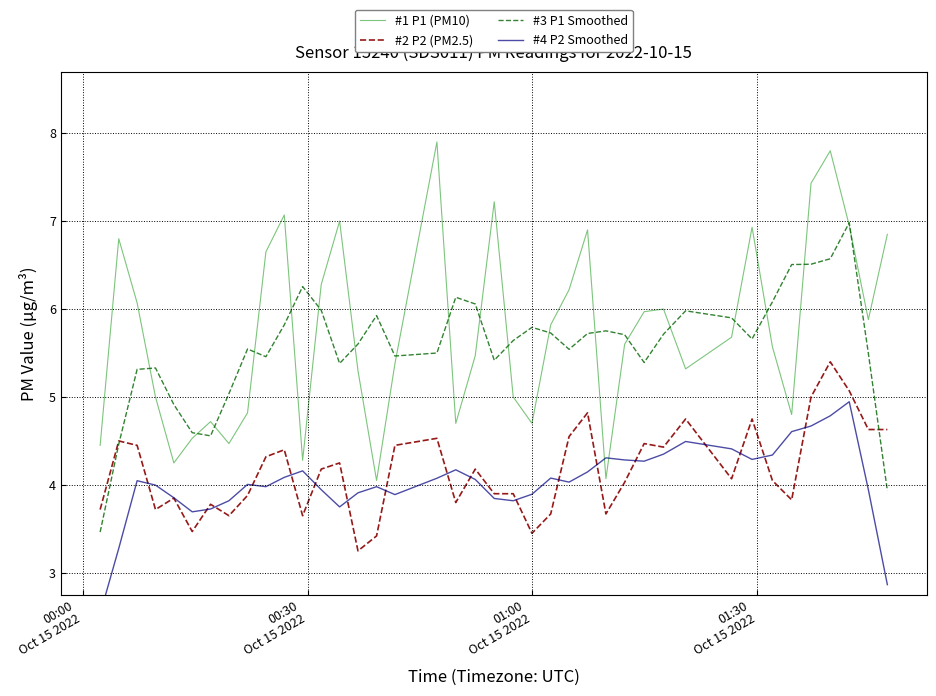

True or false: #1 P1 (PM10) and #2 P2 (PM2.5) intersect in this chart.

False